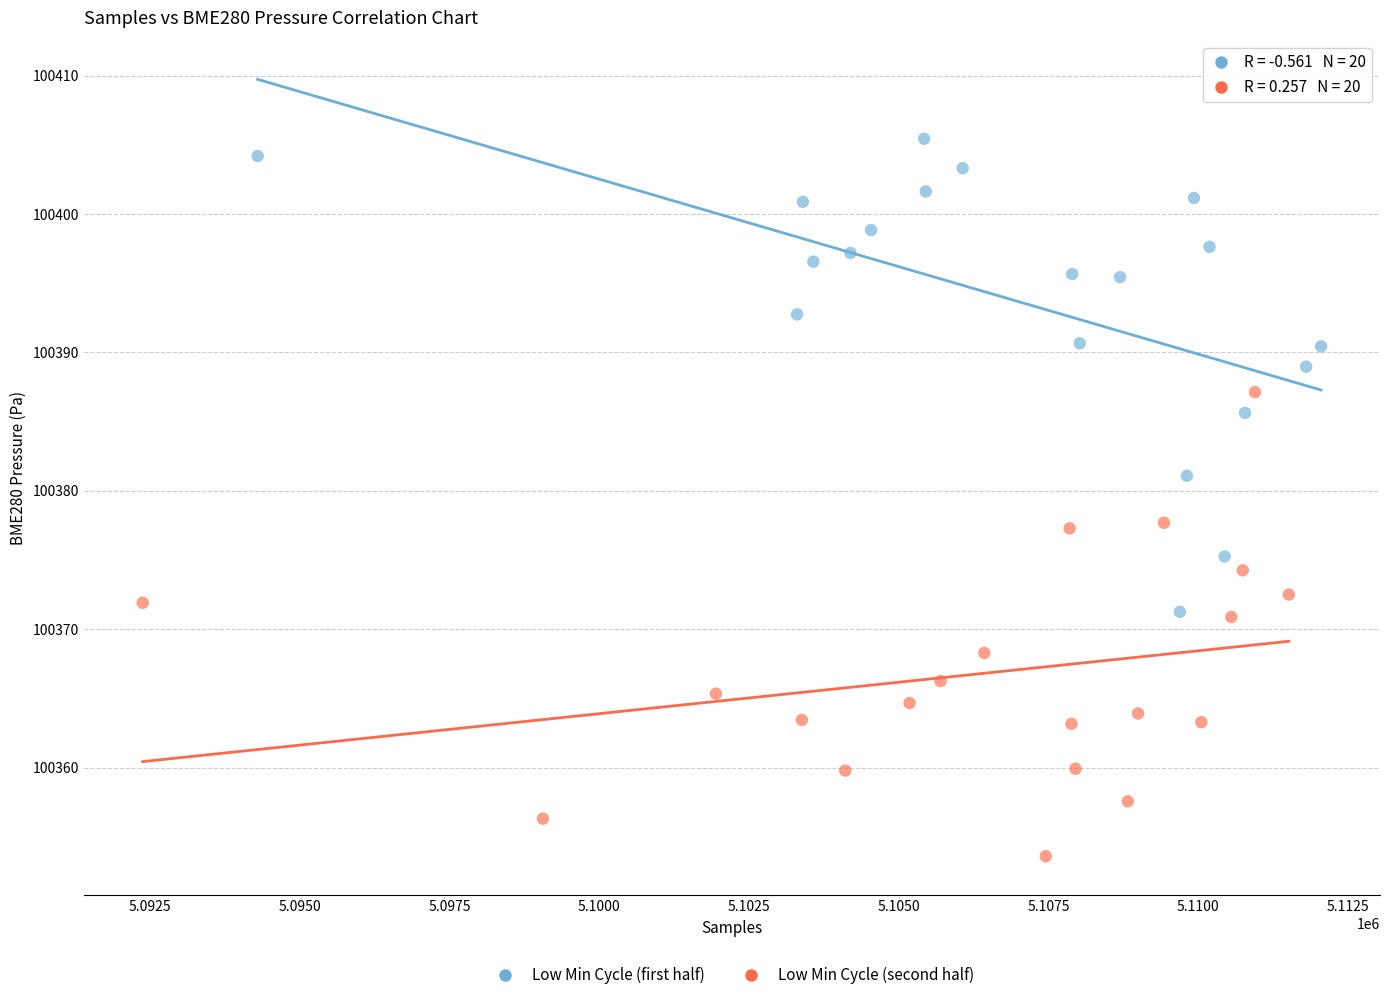

Which series reaches the minimum Y coordinate?

Low Min Cycle (second half)